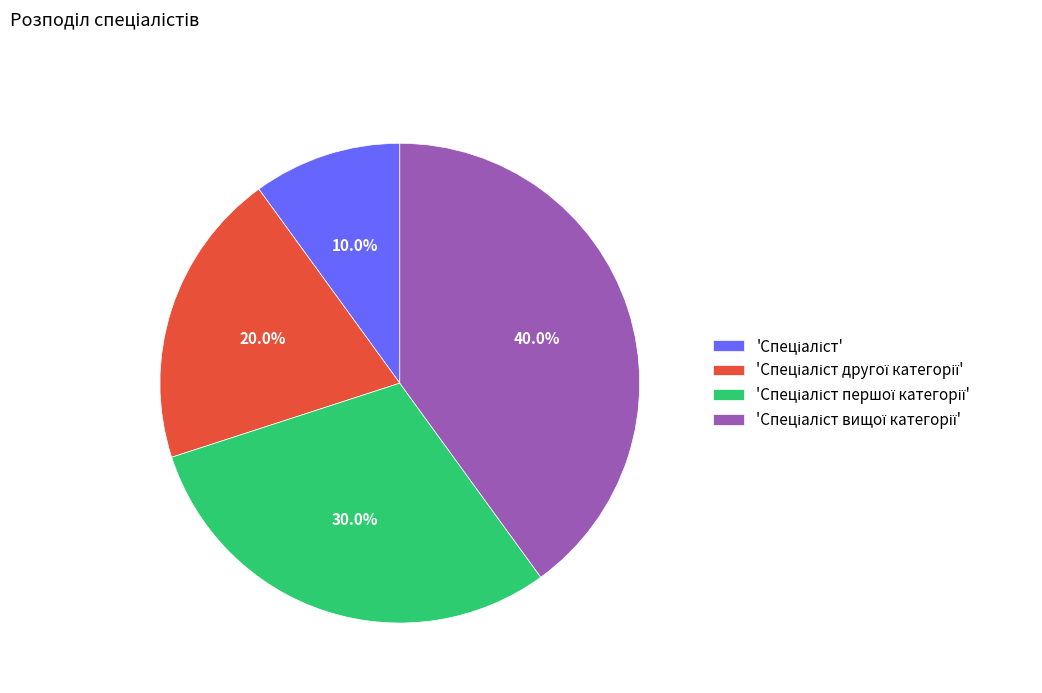

Does any single category account for the majority?

No